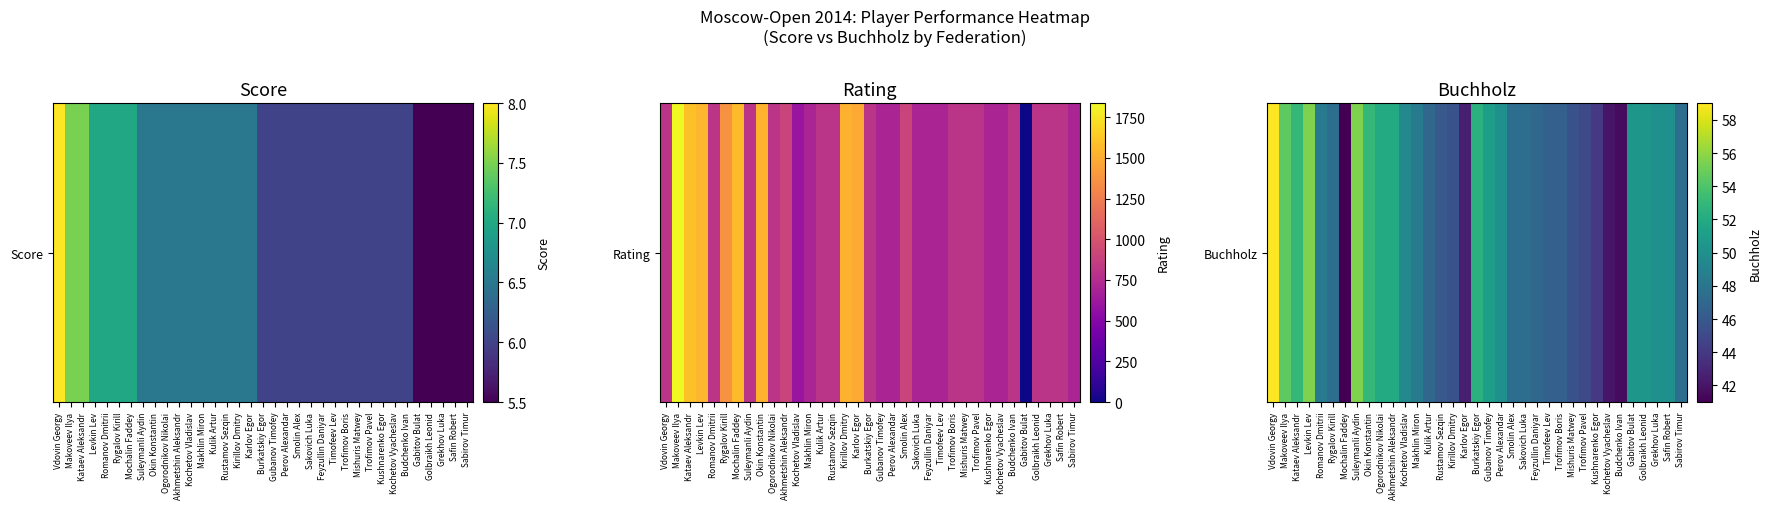

Reading right to left, transcribe all the data shown in this chart.

Sabirov Timur=47.5	Safin Robert=50.0	Grekhov Luka=50.0	Golbraikh Leonid=50.5	Gabitov Bulat=50.5	Budchenko Ivan=41.5	Kochetov Vyacheslav=42.0	Kushnarenko Egor=44.0	Trofimov Pavel=45.0	Mishuris Matwey=45.5	Trofimov Boris=46.5	Timofeev Lev=46.5	Feyzullin Daniyar=47.0	Sakovich Luka=47.5	Smolin Alex=47.5	Perov Alexandar=50.0	Gubanov Timofey=51.0	Burkatskiy Egor=52.5	Karlov Egor=42.5	Kirillov Dmitry=45.5	Rustamov Sezqin=46.0	Kulik Artur=47.0	Makhlin Miron=48.5	Kochetov Vladislav=49.5	Akhmetshin Aleksandr=52.0	Ogorodnikov Nikolai=52.0	Okin Konstantin=53.0	Suleymanli Aydin=55.5	Mochalin Faddey=41.0	Rygalov Kirill=47.5	Romanov Dmitrii=48.5	Levkin Lev=55.5	Kataev Aleksandr=53.0	Makoveev Ilya=54.5	Vdovin Georgy=59.0